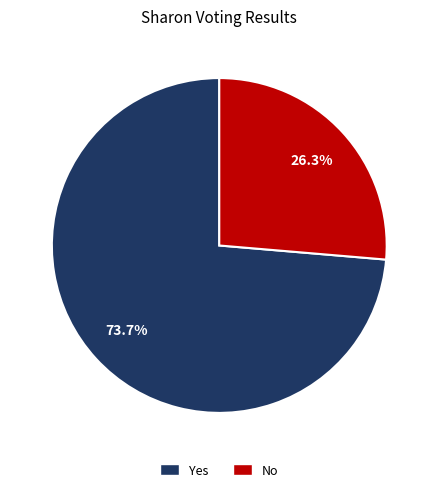

What percentage do No and Yes together represent?

100.0%